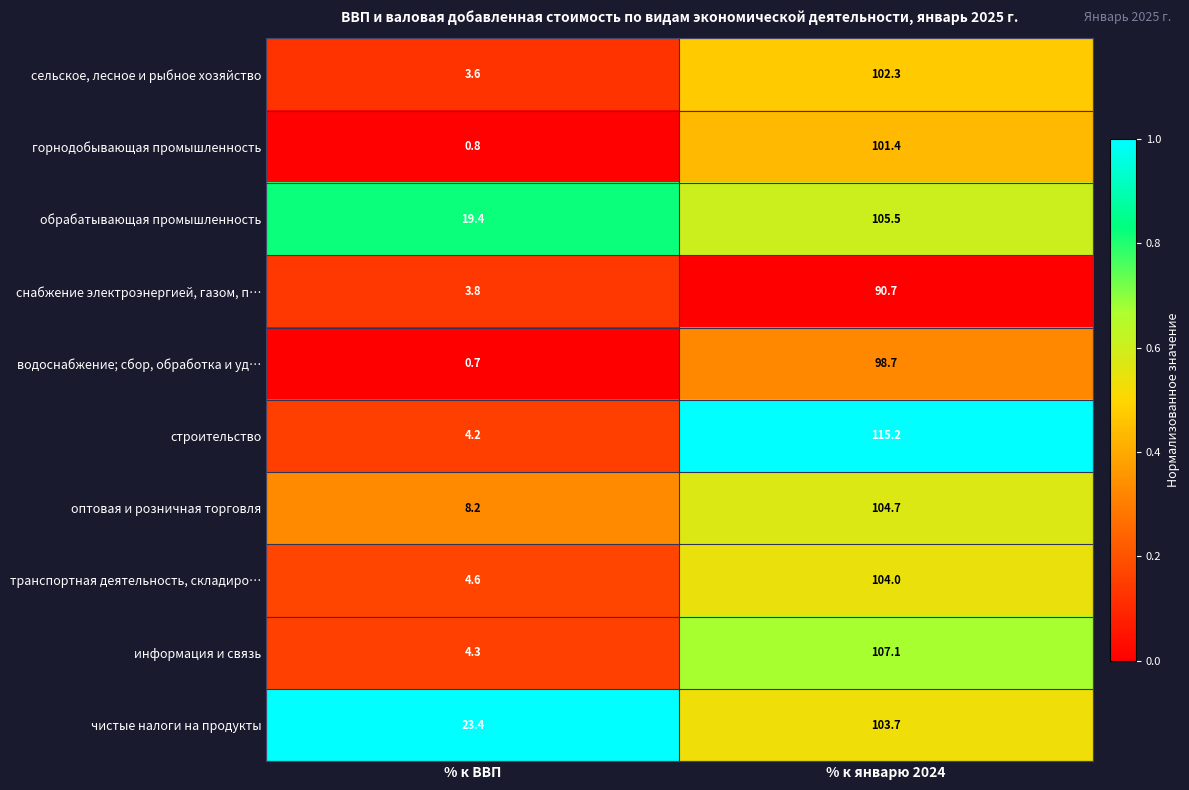

How many distinct data groups are displayed?

10